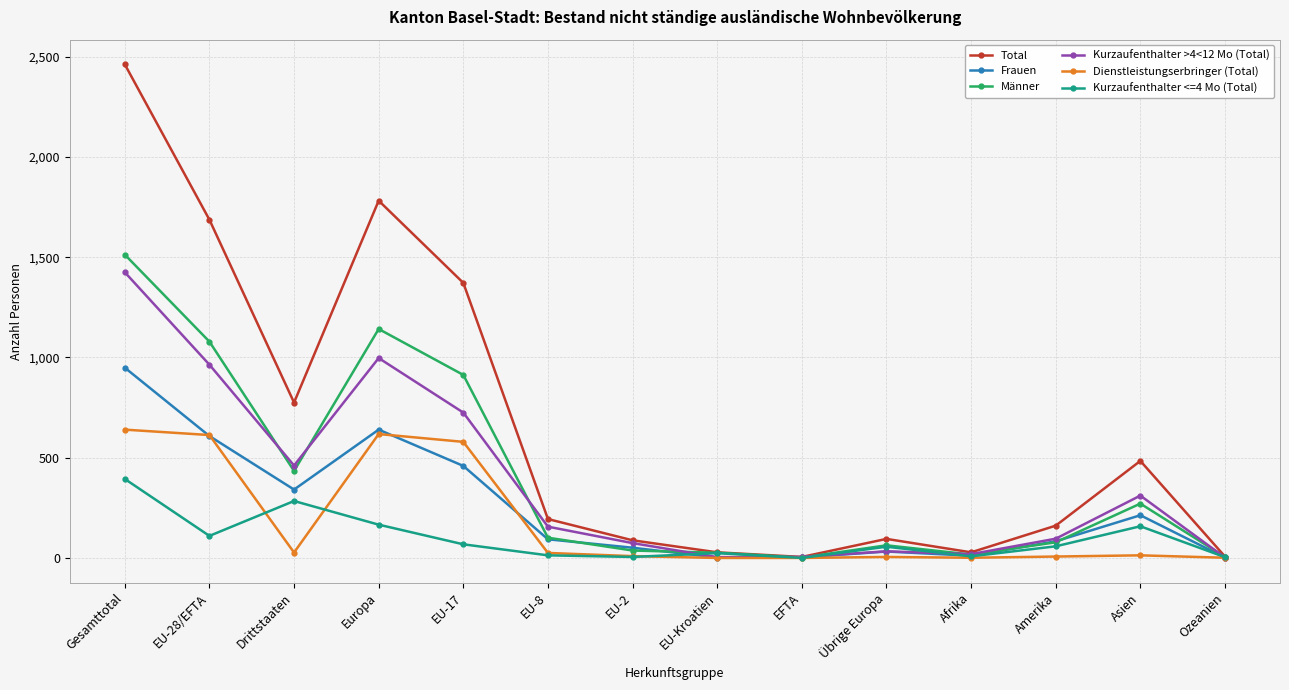

What is the average value of the Frauen series?

249